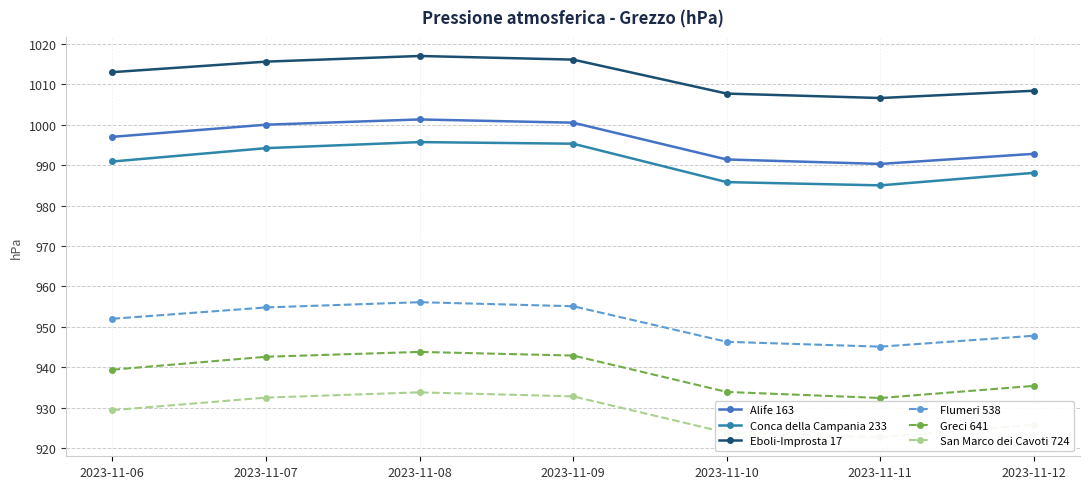

Reading right to left, extract all data points from this chart.

Alife 163: 2023-11-12=992.8	2023-11-11=990.3	2023-11-10=991.4	2023-11-09=1000.5	2023-11-08=1001.3	2023-11-07=1000.0	2023-11-06=997.0
Conca della Campania 233: 2023-11-12=988.1	2023-11-11=985.0	2023-11-10=985.8	2023-11-09=995.3	2023-11-08=995.7	2023-11-07=994.2	2023-11-06=990.9
Eboli-Improsta 17: 2023-11-12=1008.4	2023-11-11=1006.6	2023-11-10=1007.7	2023-11-09=1016.1	2023-11-08=1017.0	2023-11-07=1015.6	2023-11-06=1013.0
Flumeri 538: 2023-11-12=947.8	2023-11-11=945.1	2023-11-10=946.3	2023-11-09=955.1	2023-11-08=956.1	2023-11-07=954.8	2023-11-06=952.0
Greci 641: 2023-11-12=935.4	2023-11-11=932.4	2023-11-10=933.9	2023-11-09=942.9	2023-11-08=943.8	2023-11-07=942.6	2023-11-06=939.4
San Marco dei Cavoti 724: 2023-11-12=925.8	2023-11-11=922.7	2023-11-10=923.8	2023-11-09=932.8	2023-11-08=933.8	2023-11-07=932.5	2023-11-06=929.4